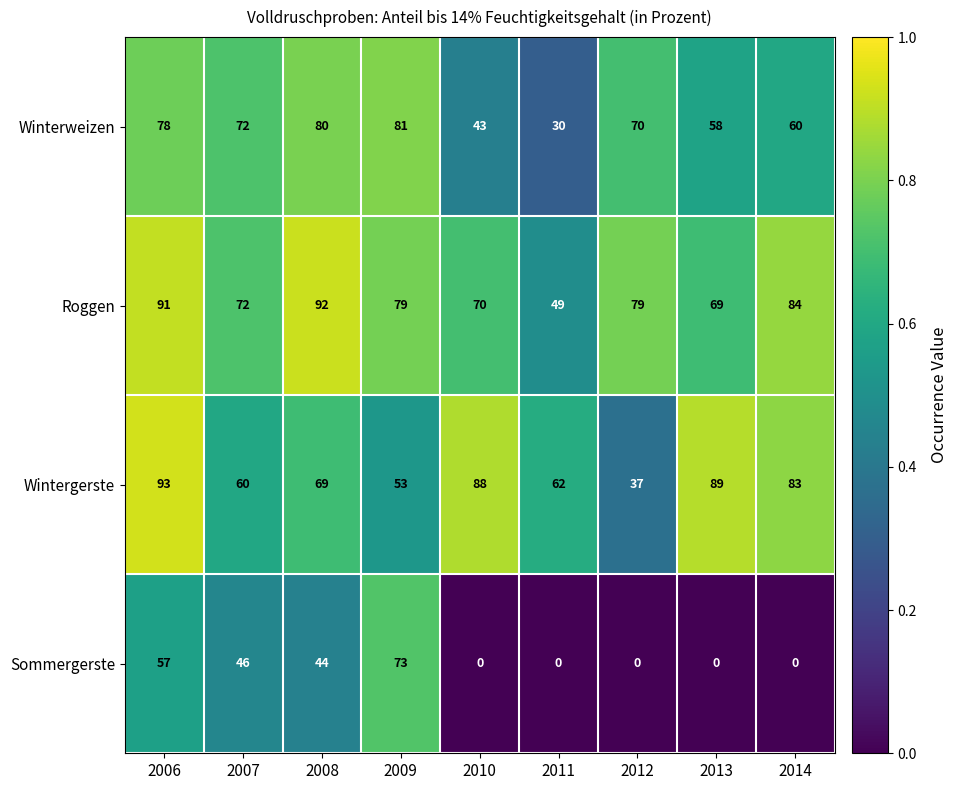

What is the difference between the highest and lowest values at 2011?

62